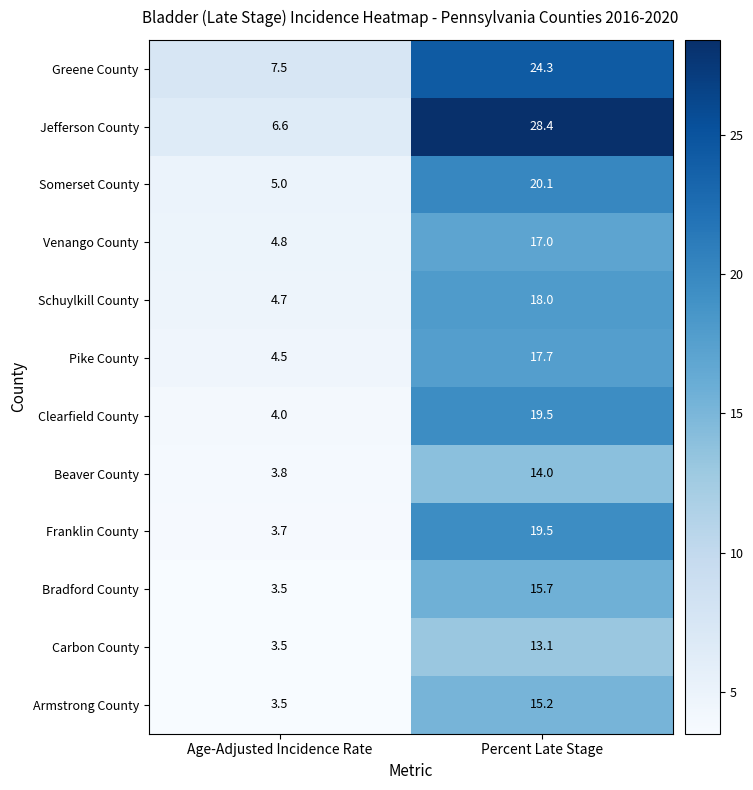

Which series changed the most between Age-Adjusted Incidence Rate and Percent Late Stage?

Jefferson County